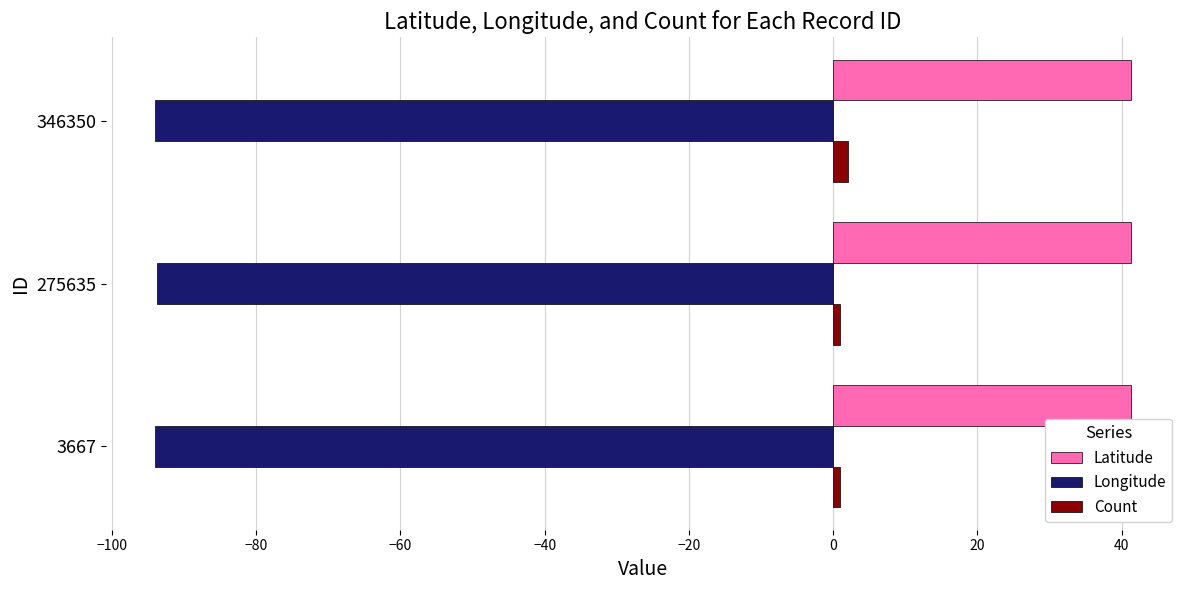

The Count series shows 1.0 at 275635. True or false?

True